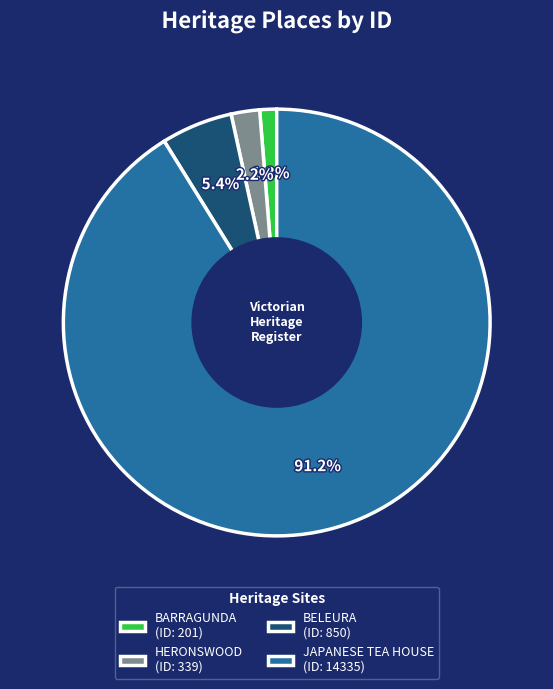

Is there a majority slice in this chart?

Yes